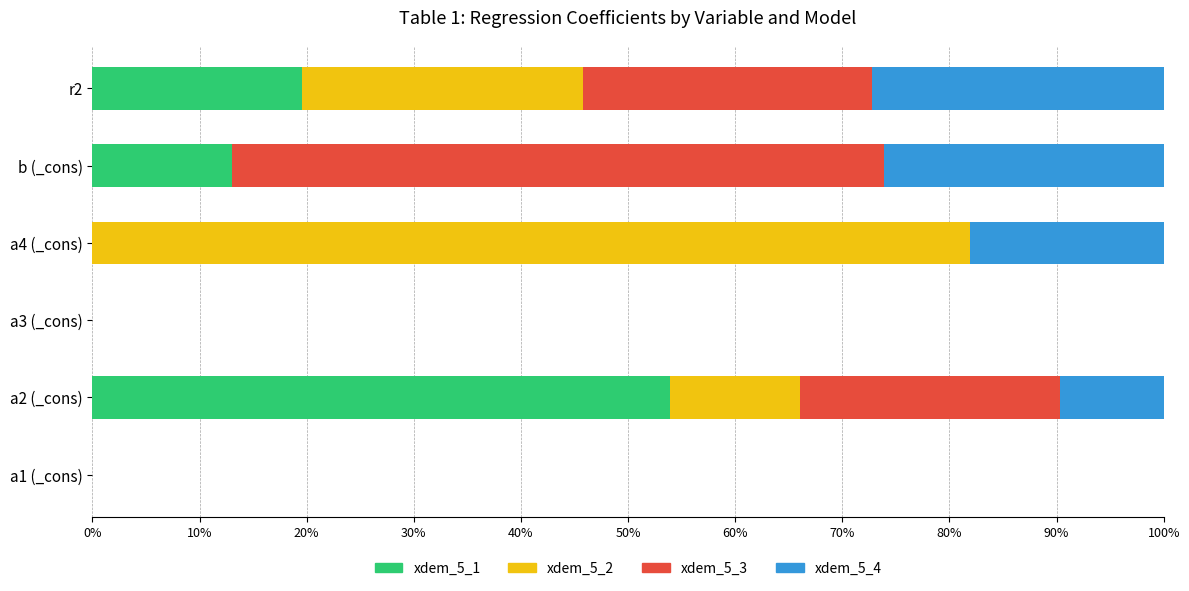

Is it true that xdem_5_1 equals 26.5 at r2?

False